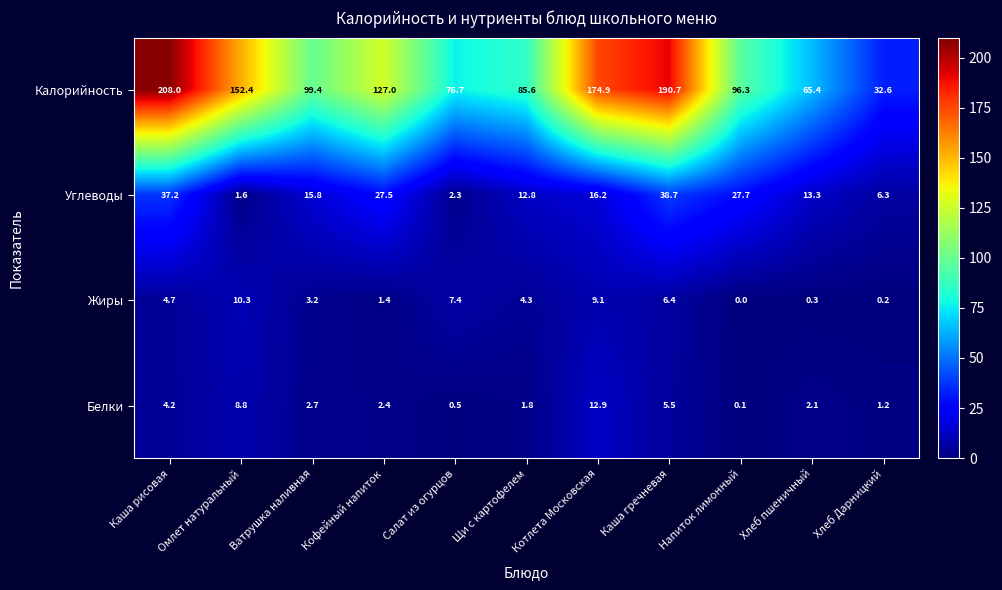

At Кофейный напиток, list the series in order from largest to smallest.

Калорийность, Углеводы, Белки, Жиры